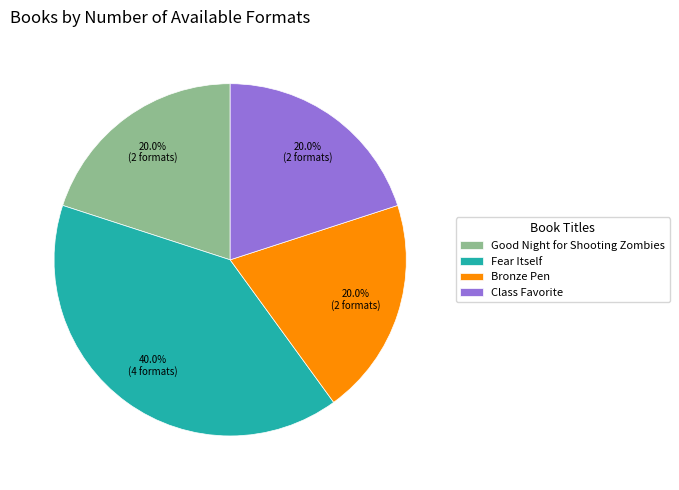

What percentage is NOT represented by Class Favorite?

80.0%